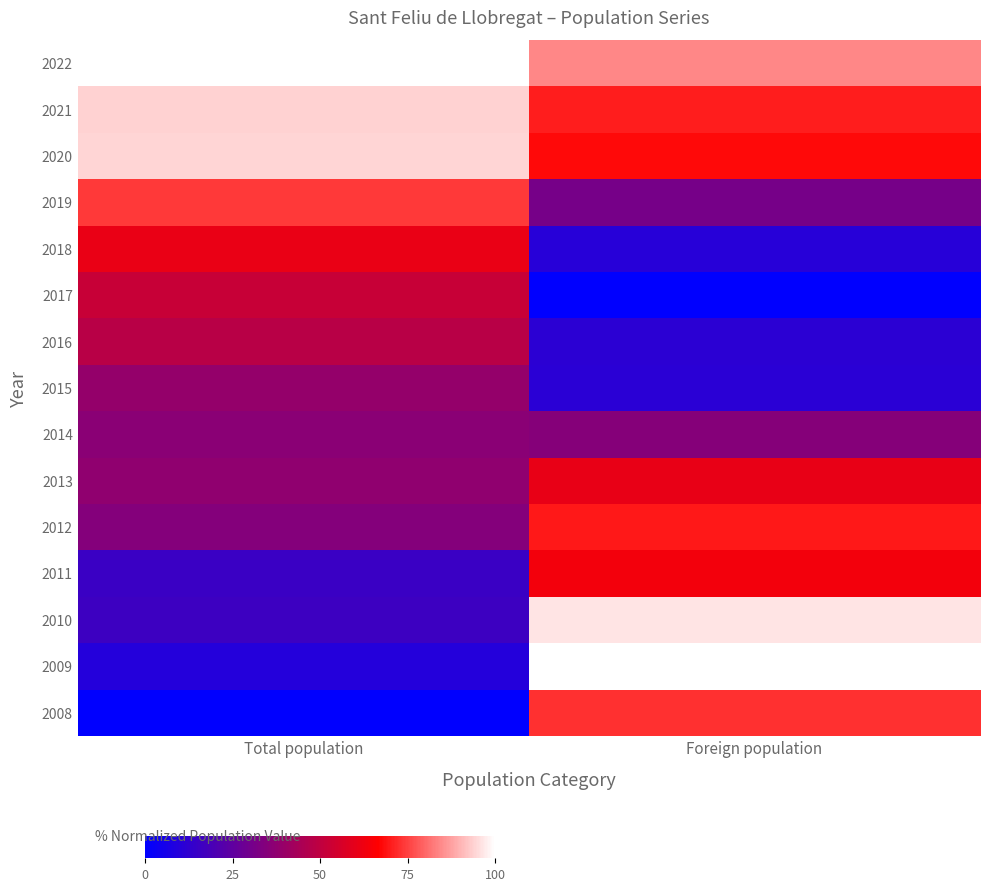

Which series has the largest range (max minus min)?

2009